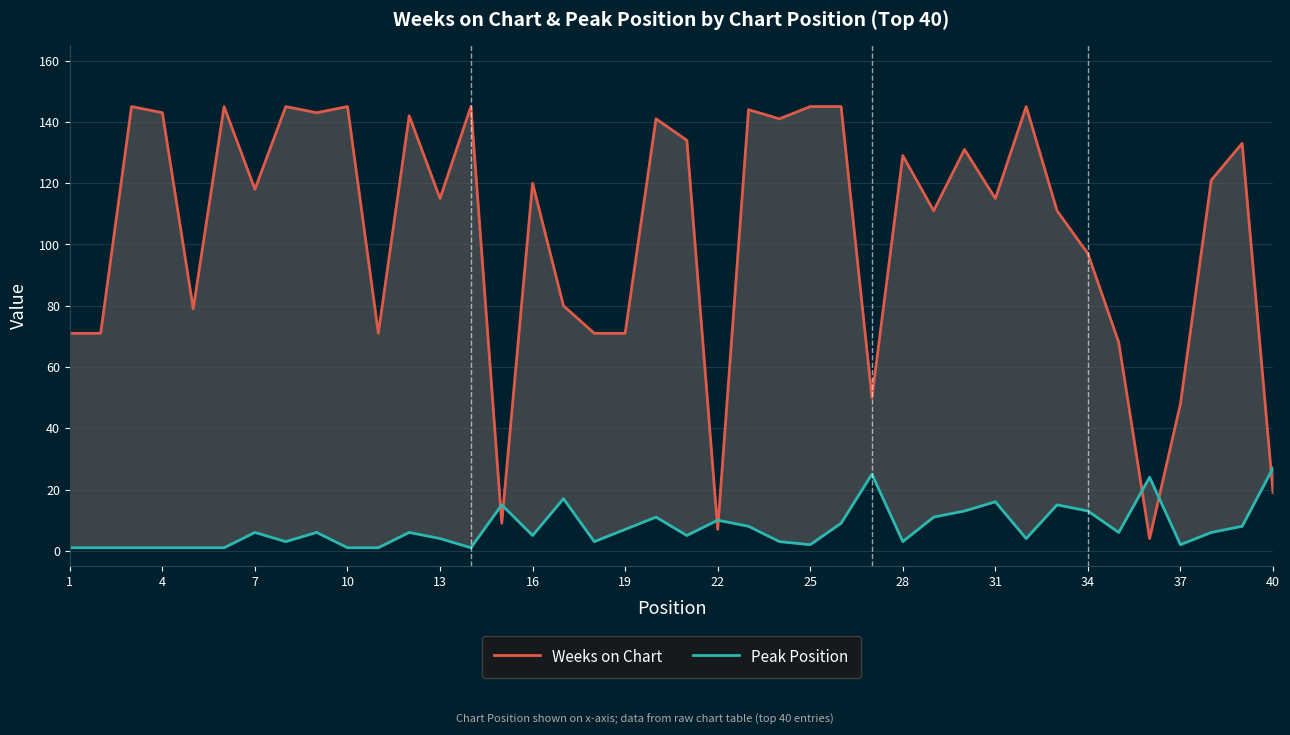

Is the value of Peak Position at 19 greater than the value of Weeks on Chart at 16?

No